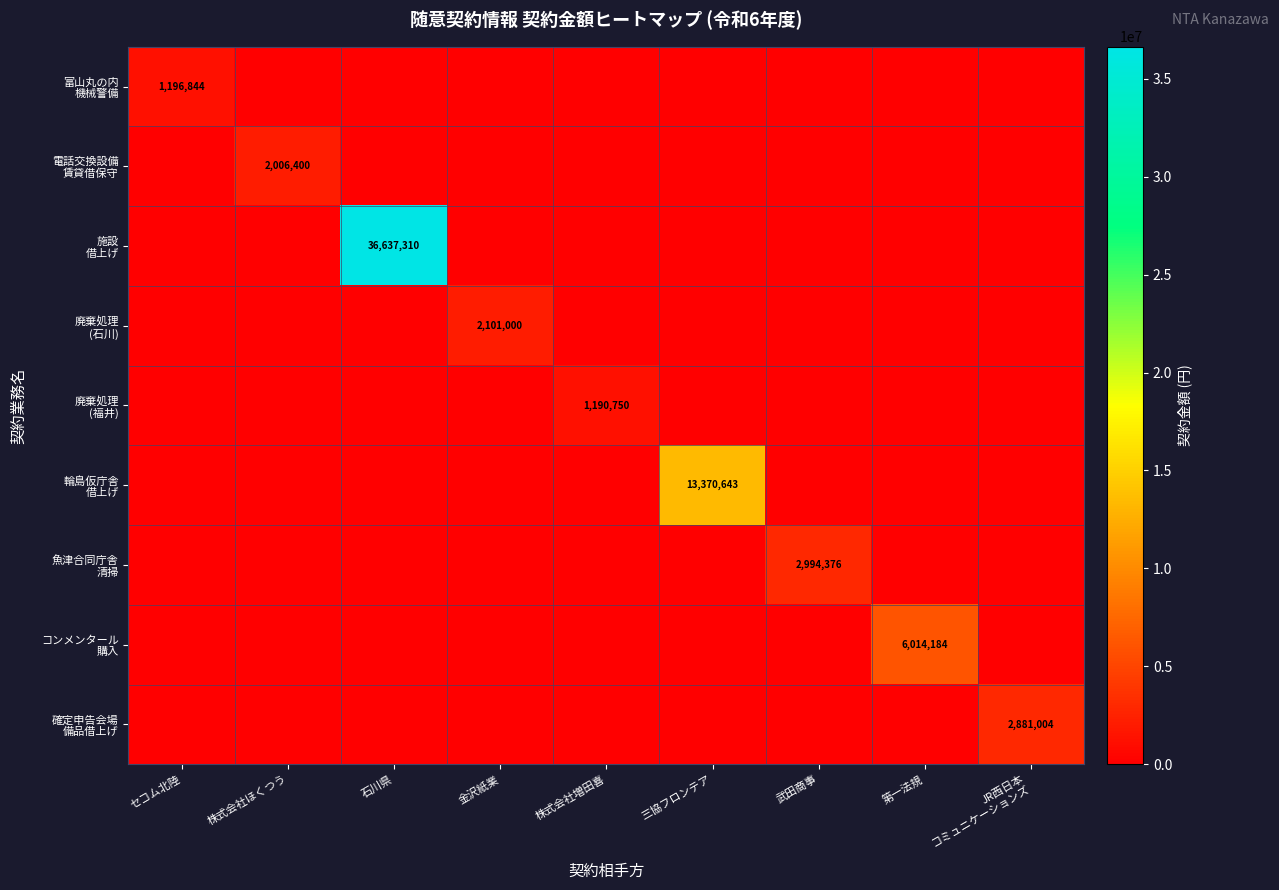

What is the highest value of the 電話交換設備 賃貸借保守 series?

2006400